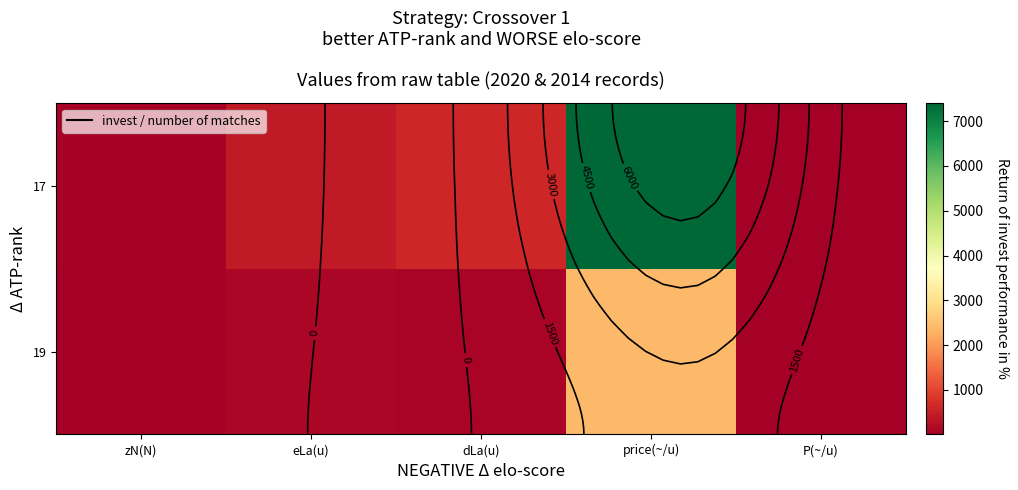

Which category has the highest value across all series?

price(~/u)